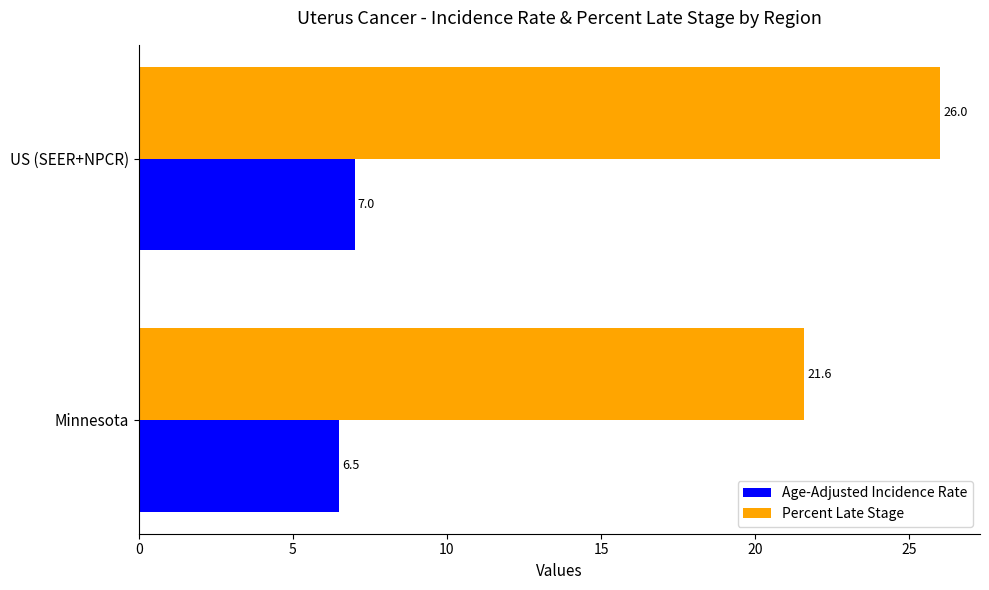

List the series in order of their overall mean, highest first.

Percent Late Stage, Age-Adjusted Incidence Rate